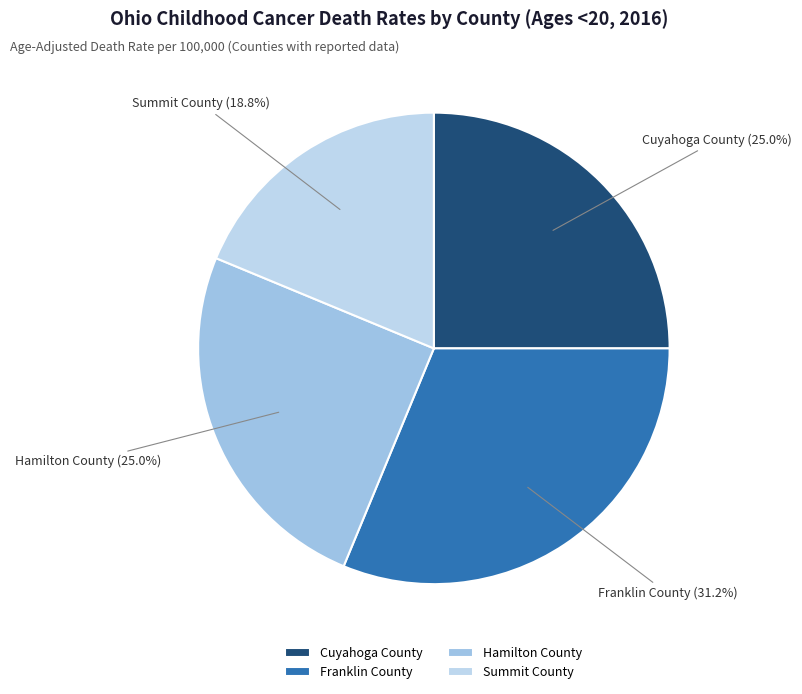

What percentage is the Summit County slice, to the nearest percent?

19%